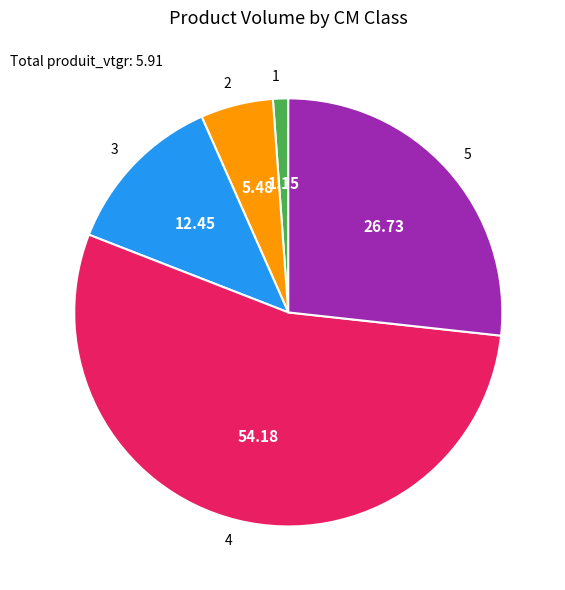

Between 5 and 1, which is larger?

5